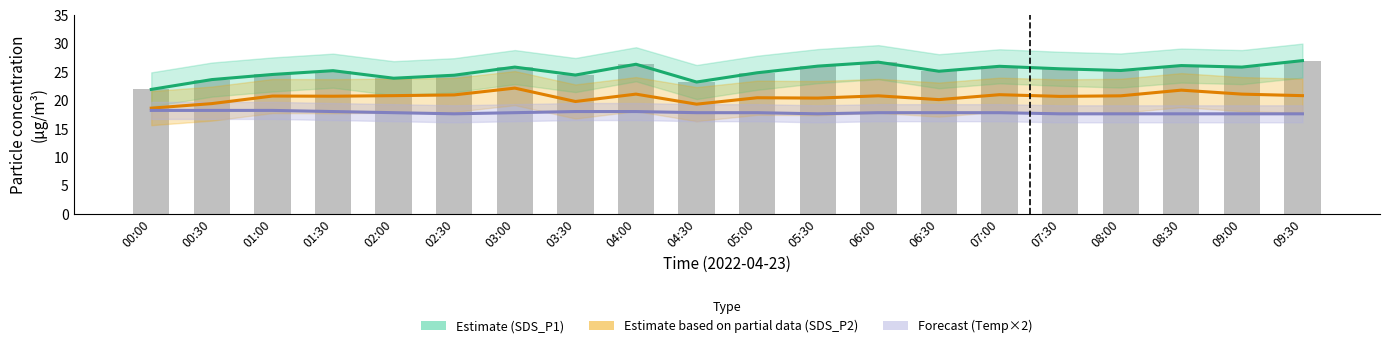

Reading left to right, extract all data points from this chart.

Estimate (SDS_P1): 21.9	23.6	24.5	25.2	23.9	24.4	25.8	24.4	26.3	23.2	24.8	26.0	26.7	25.1	26.0	25.5	25.2	26.1	25.8	27.0
Estimate based on partial data (SDS_P2): 18.6	19.4	20.7	20.7	20.8	20.9	22.1	19.8	21.1	19.3	20.4	20.4	20.8	20.1	21.0	20.7	20.8	21.8	21.1	20.8
Forecast (Temp×2): 18.2	18.2	18.2	18.0	17.8	17.6	17.8	18.0	18.0	17.8	17.8	17.6	17.8	17.8	17.8	17.6	17.6	17.6	17.6	17.6
Raw SDS_P1: 21.9	23.6	24.5	25.2	23.9	24.4	25.8	24.4	26.3	23.2	24.8	26.0	26.7	25.1	26.0	25.5	25.2	26.1	25.8	27.0